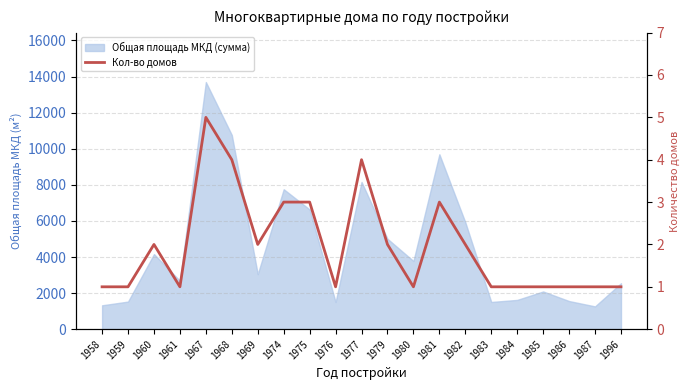

What is the difference between the values at 1974 and 1977?

1